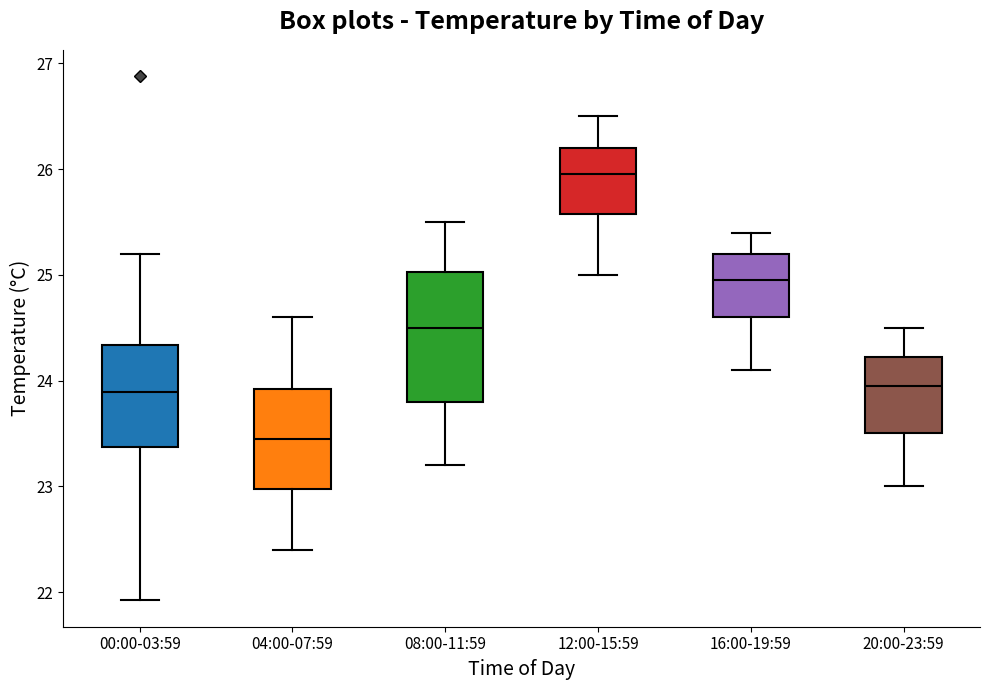

Comparing the boxes themselves (not the whiskers), which one is the tallest?

08:00-11:59